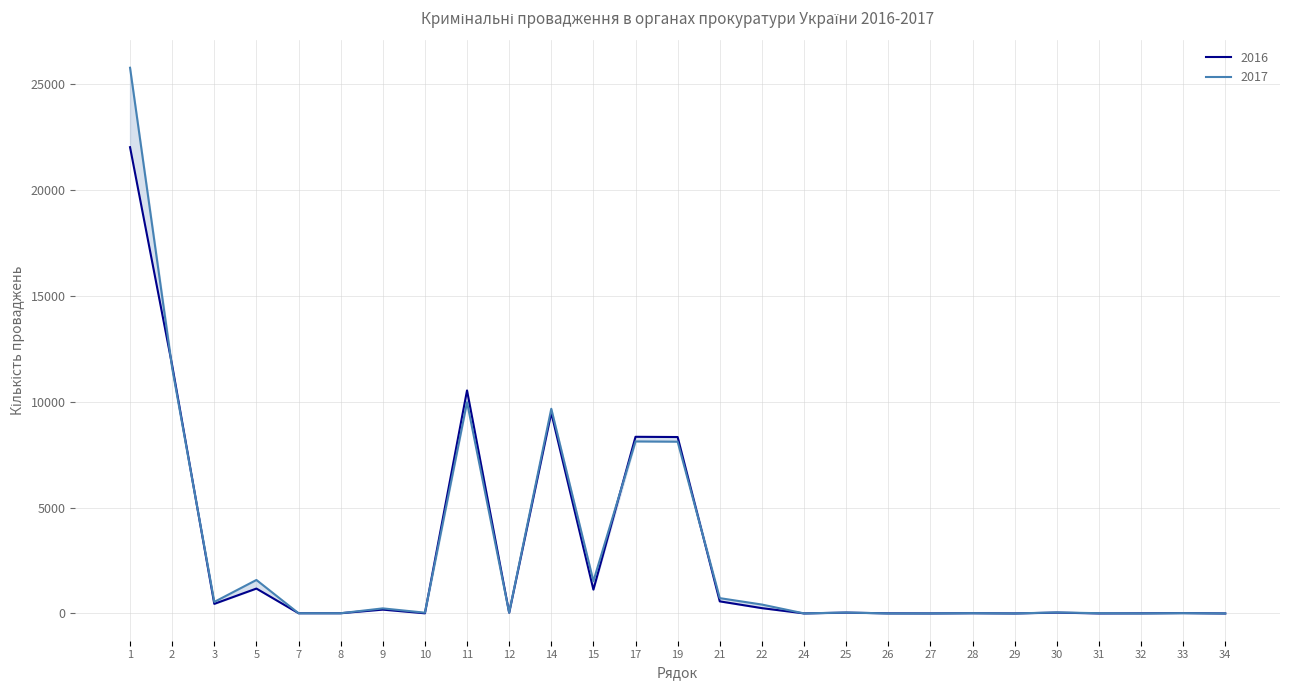

What is the total value across all series at 31?

13